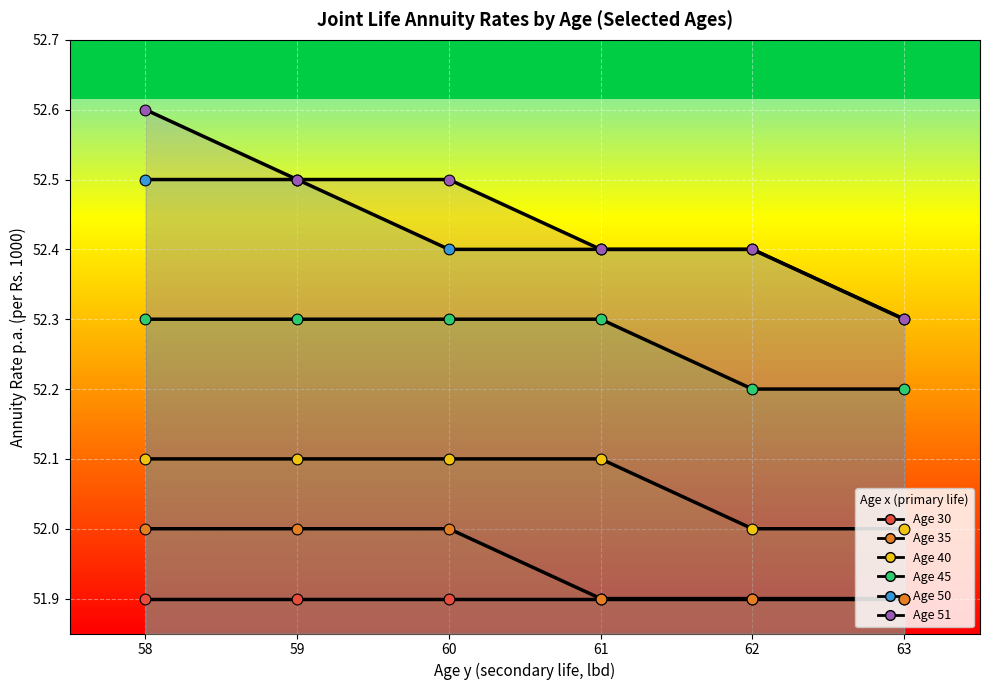

At how many categories does at least one series exceed 52?

6